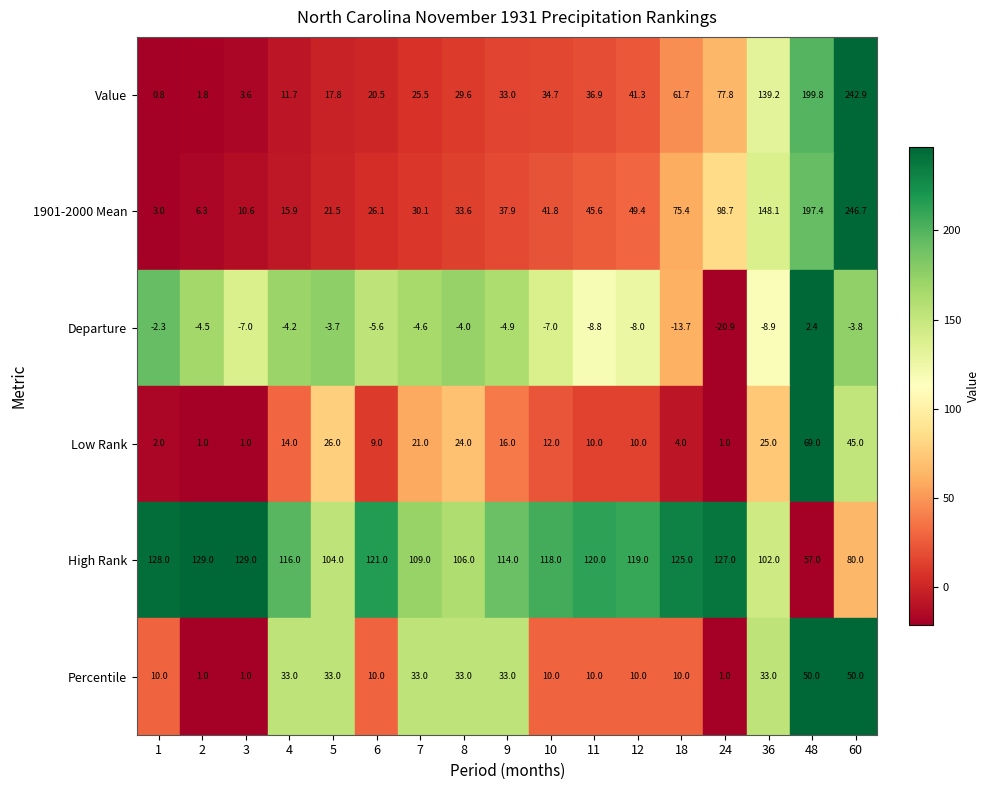

The value of Percentile at 3 is 1.5. True or false?

False